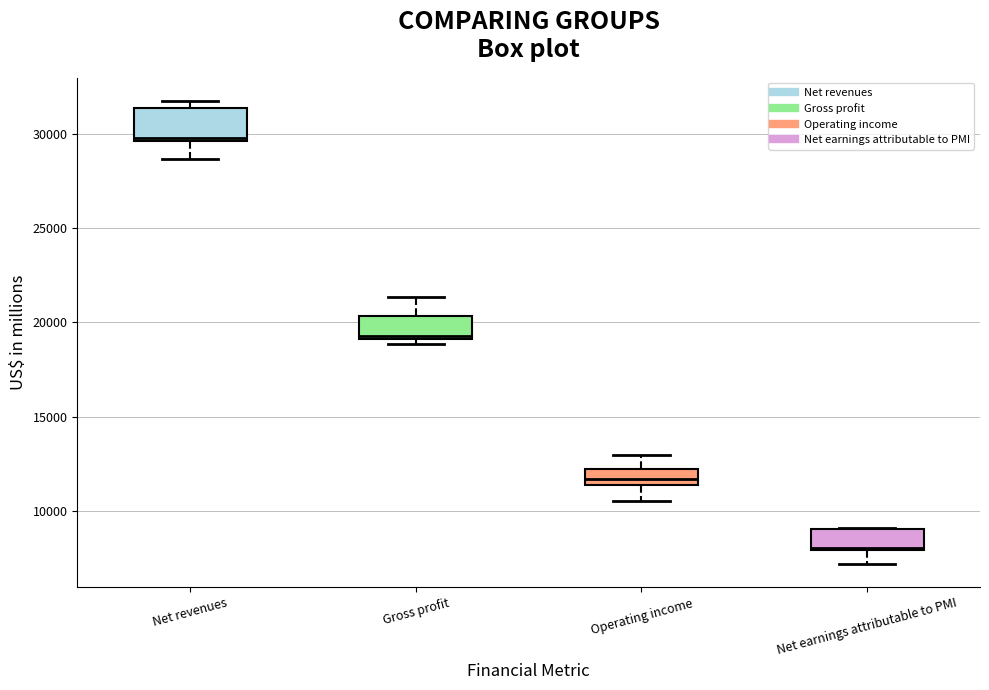

Which box is the tallest, from its lower edge to its upper edge?

Net revenues